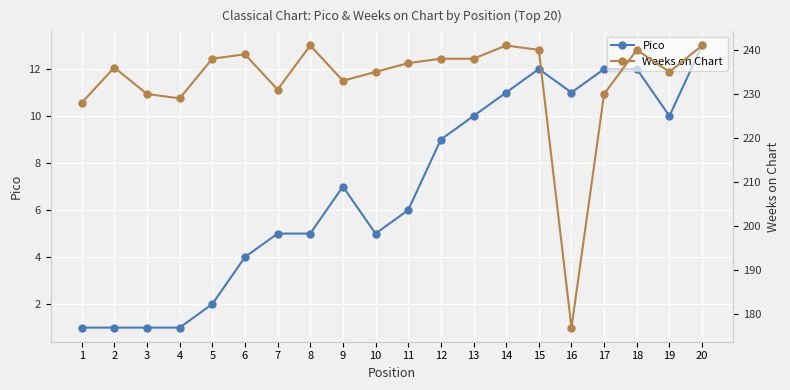

What is the difference between the Weeks on Chart values at 10 and 5?

3